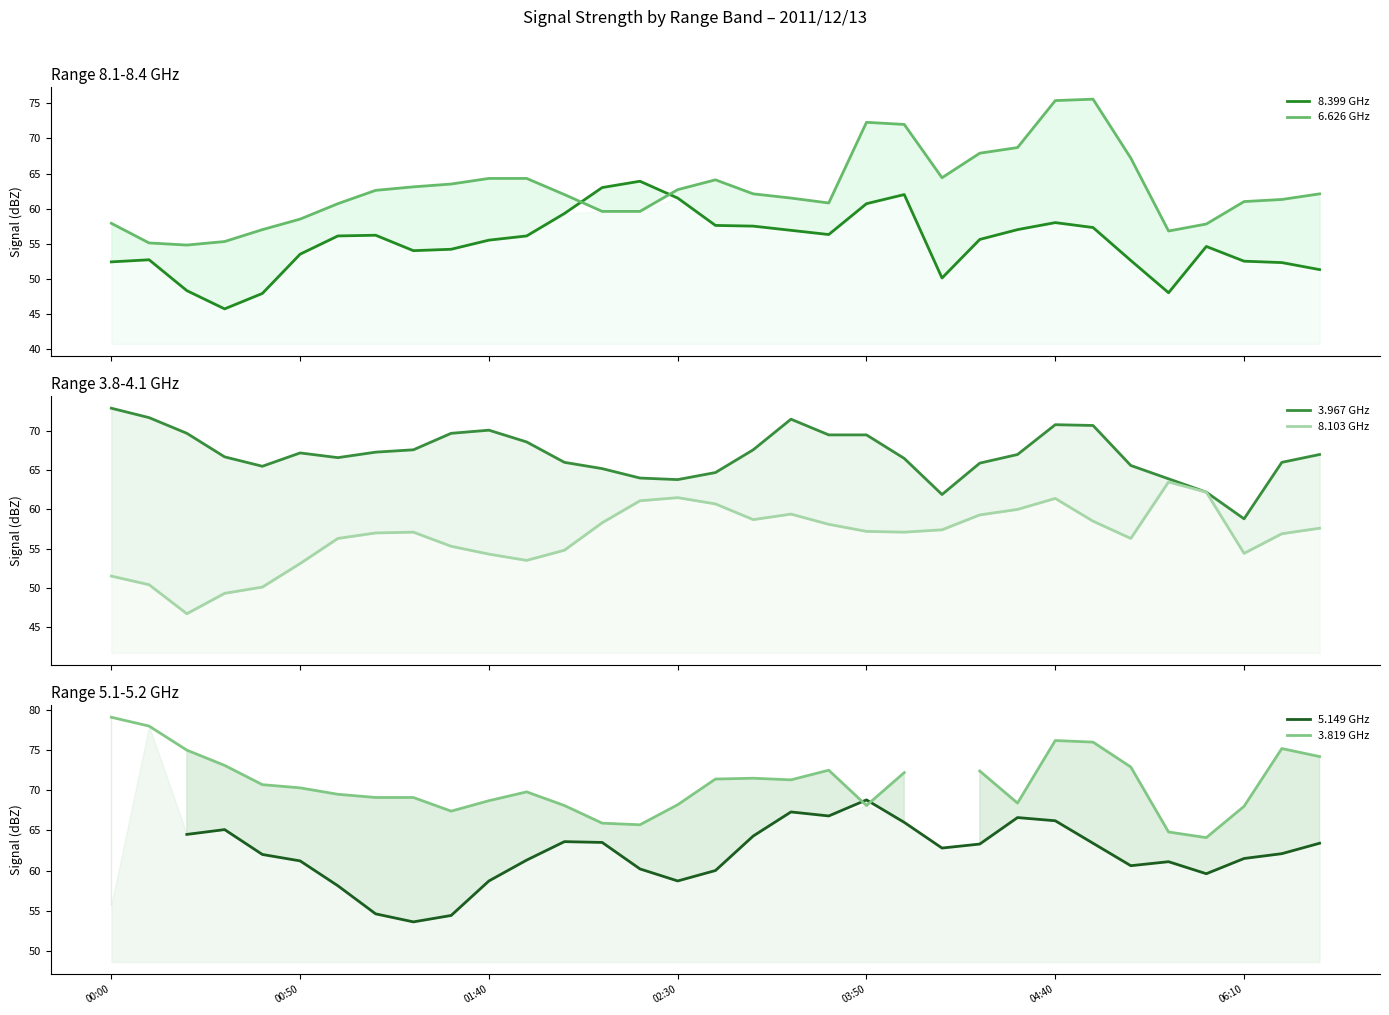

Rank the series by their maximum value, from lowest to highest.

8.103 GHz, 8.399 GHz, 5.149 GHz, 3.967 GHz, 6.626 GHz, 3.819 GHz